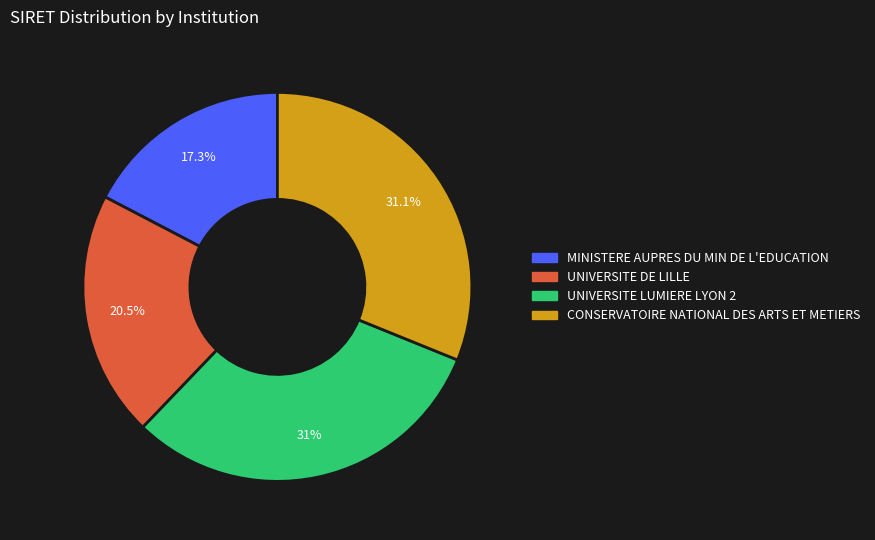

What percentage is NOT represented by CONSERVATOIRE NATIONAL DES ARTS ET METIERS?

68.9%